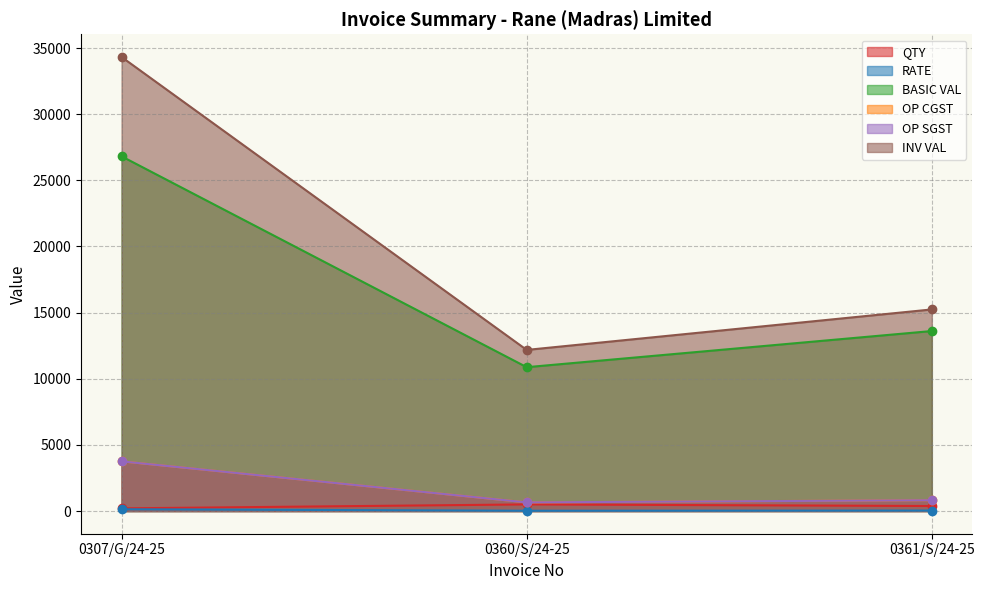

What is the greatest value displayed?

34327.0